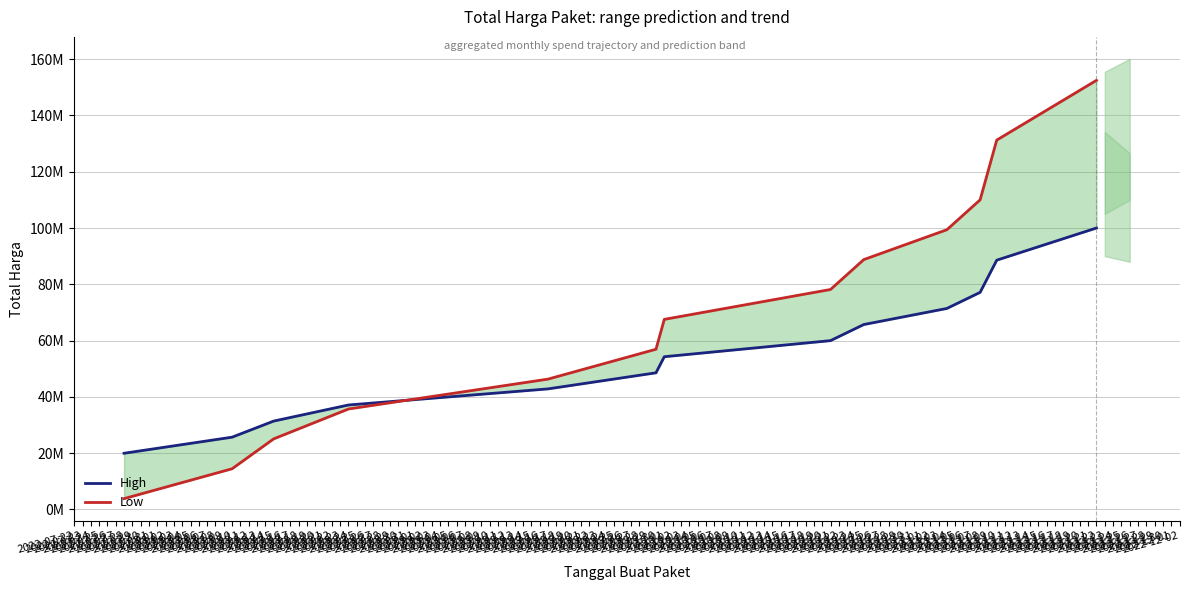

Which series has the largest total across all categories?

Low